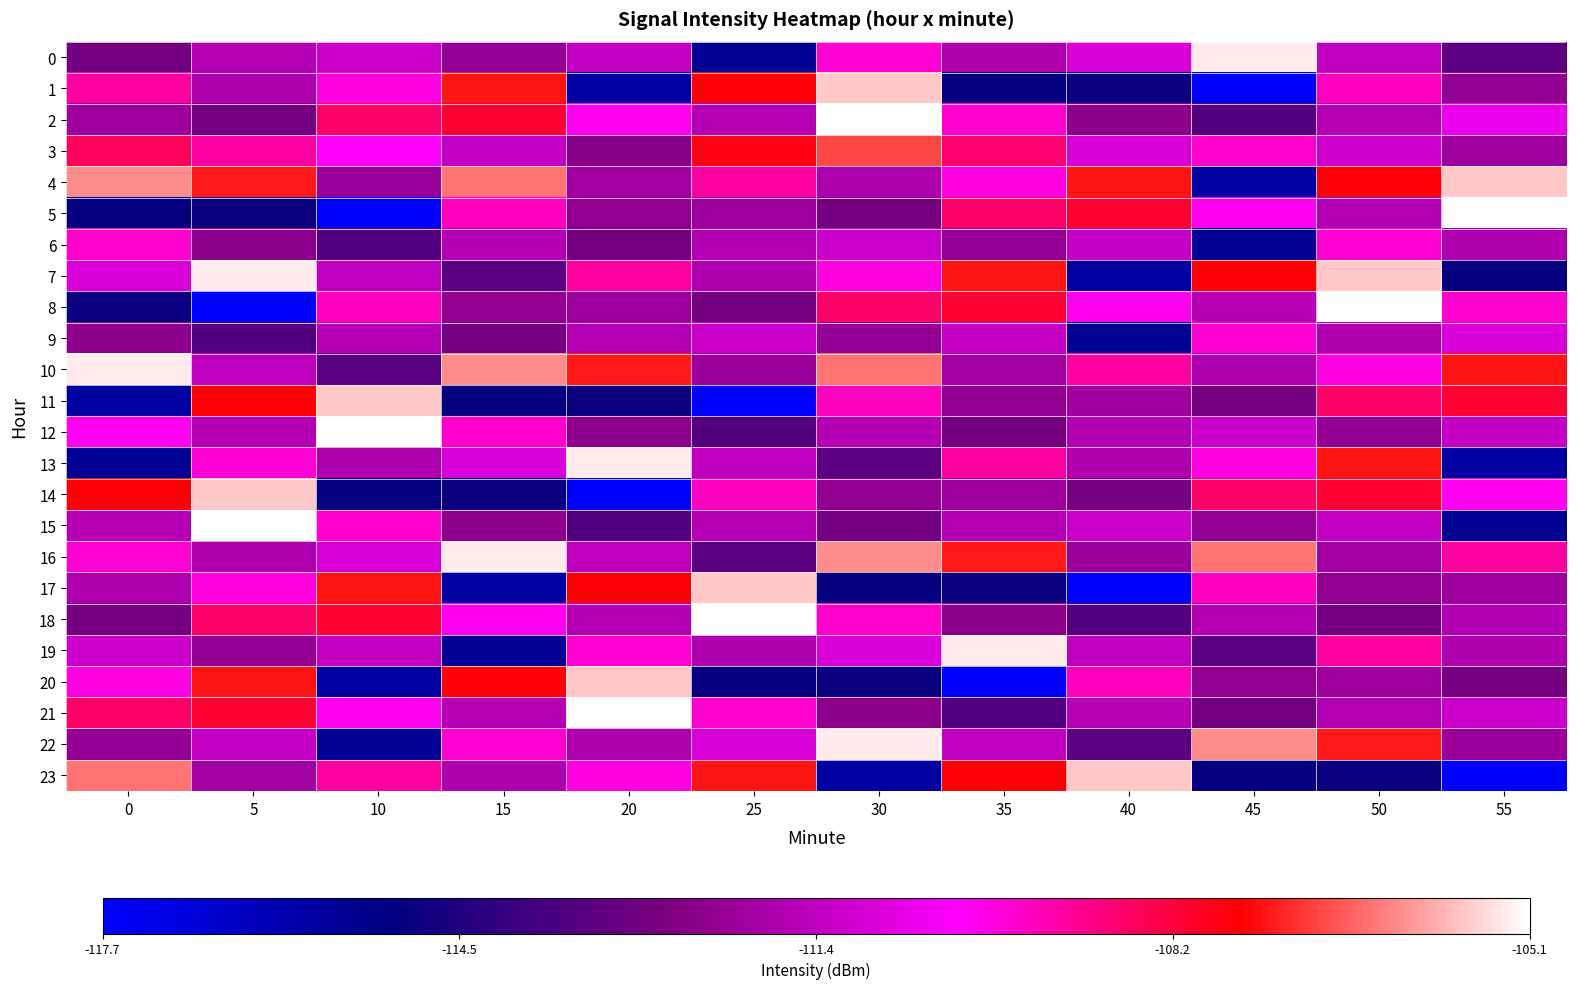

At which category is the sum across all series the highest?

50